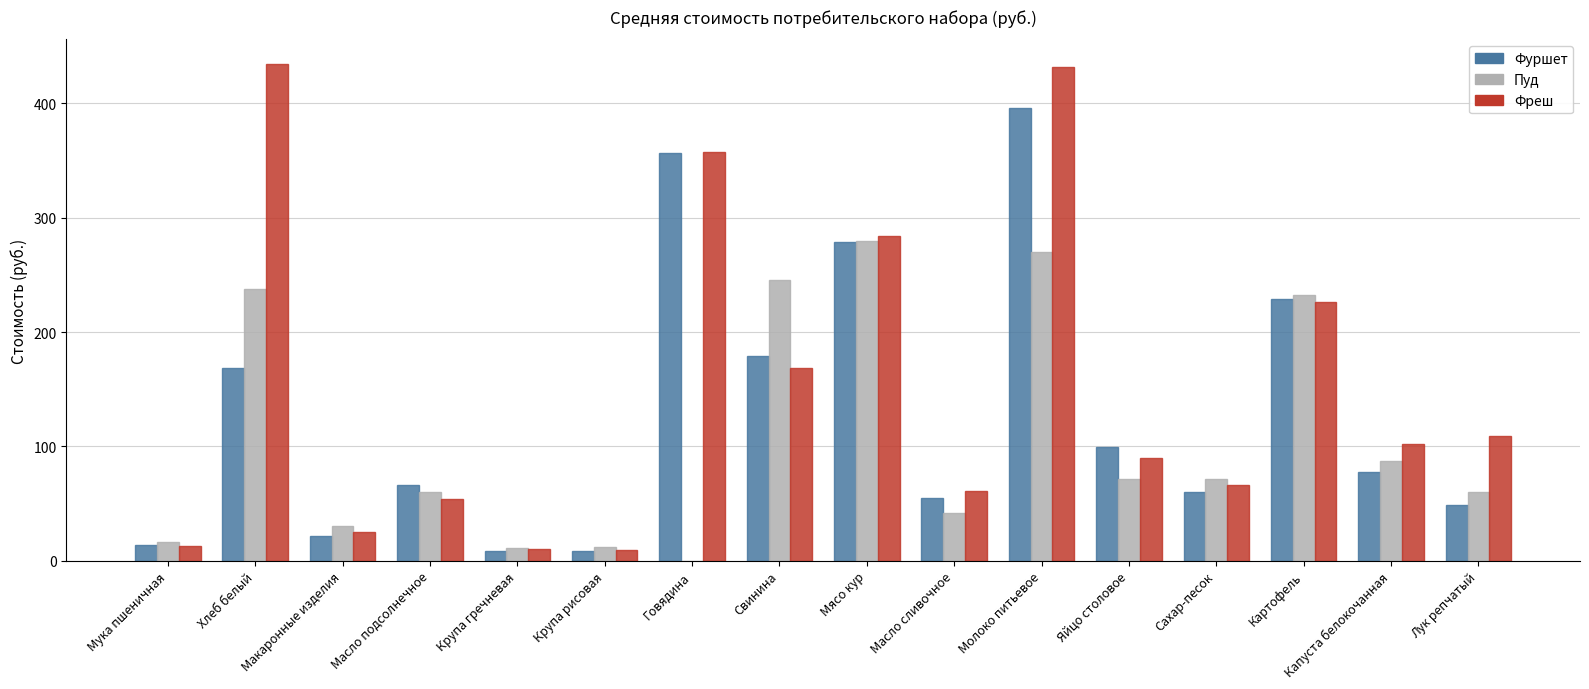

Which series has the widest spread of values?

Фреш